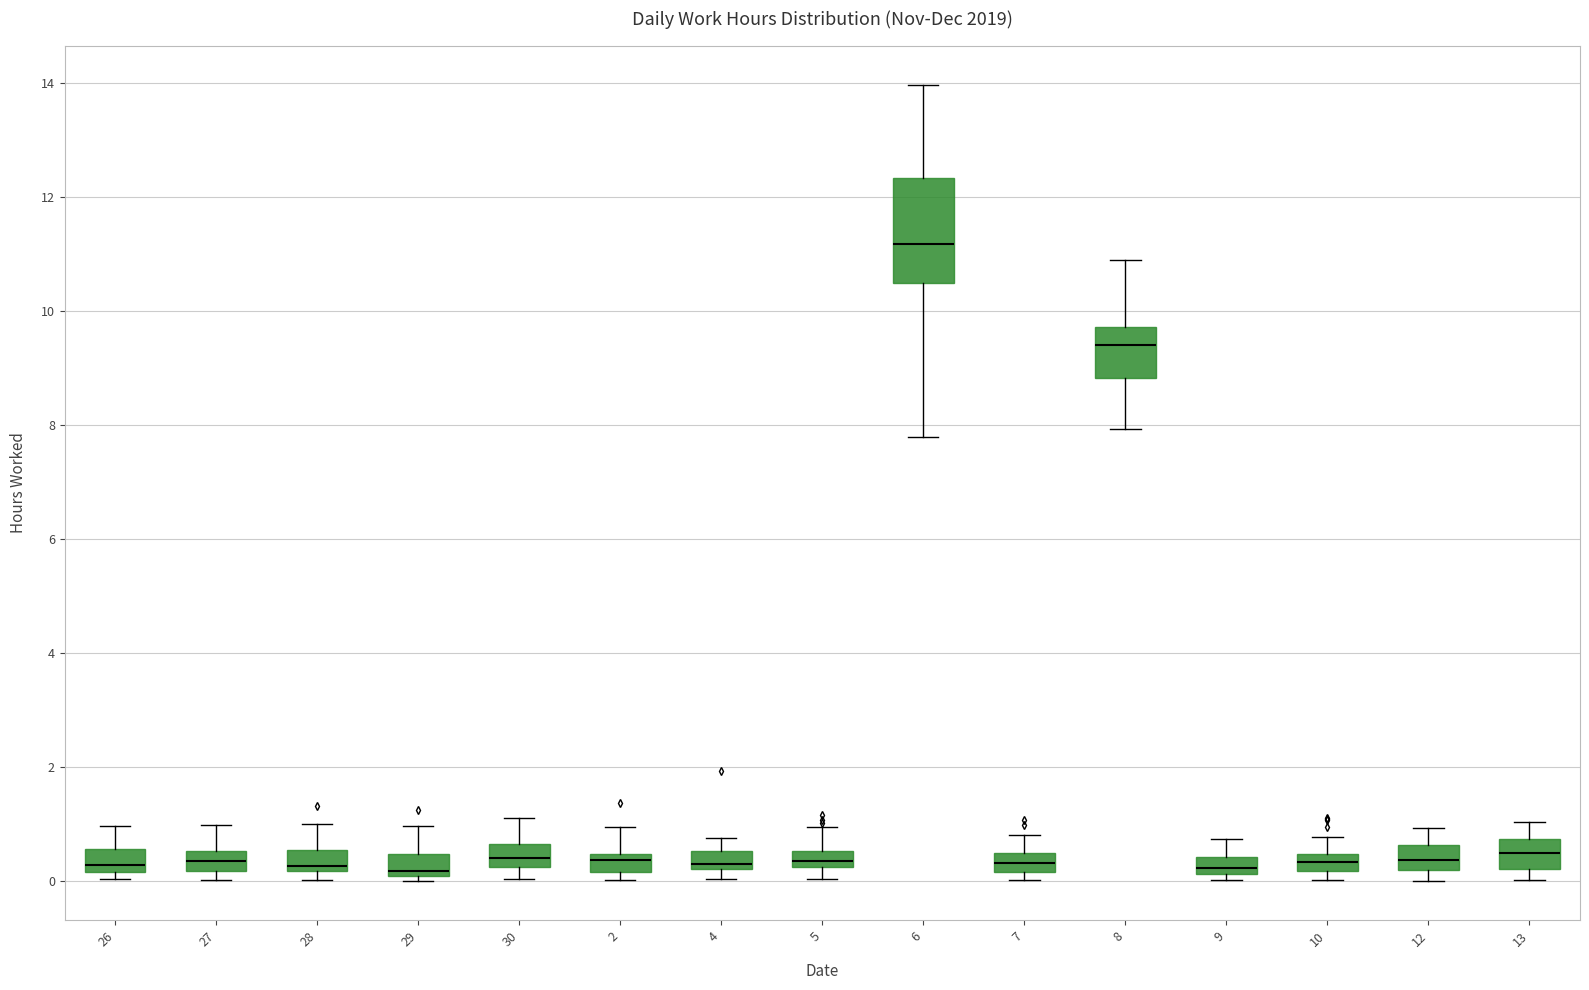

Where does the upper whisker of the box at x = 2 end on the y-axis? The values are not printed on the chart, so give them approximately, as read against the axis.

1.0